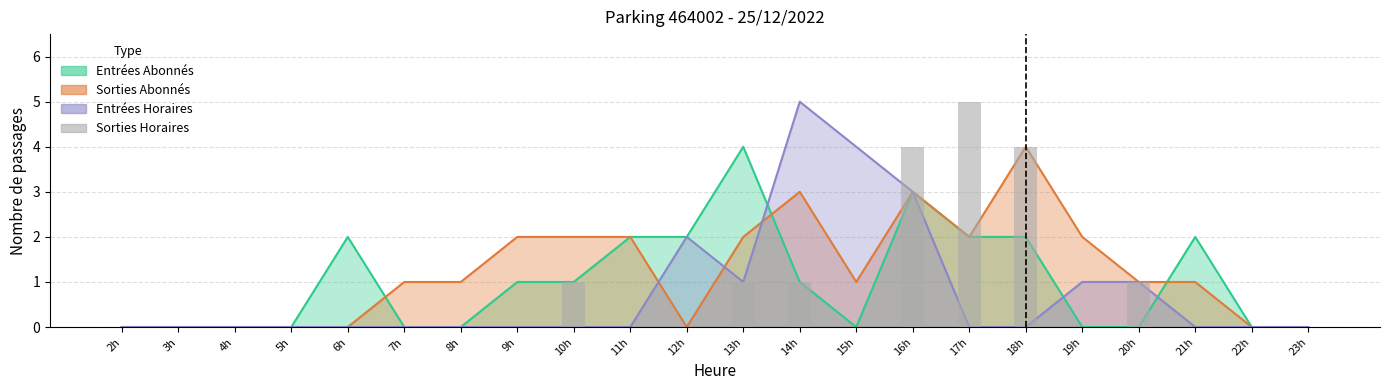

Reading left to right, extract all data points from this chart.

2h=0	3h=0	4h=0	5h=0	6h=0	7h=0	8h=0	9h=0	10h=1	11h=0	12h=0	13h=1	14h=1	15h=0	16h=4	17h=5	18h=4	19h=0	20h=1	21h=0	22h=0	23h=0